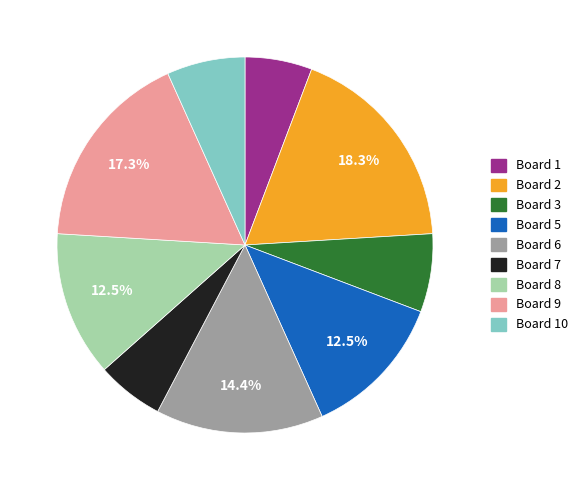

Does any single category account for the majority?

No